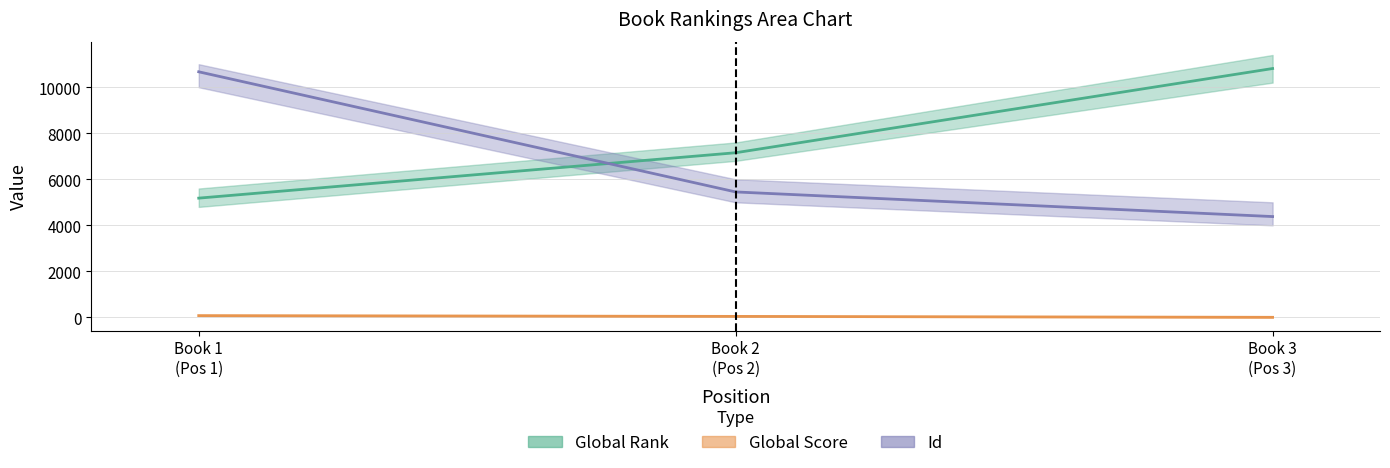

At how many categories does at least one series exceed 7649?

2